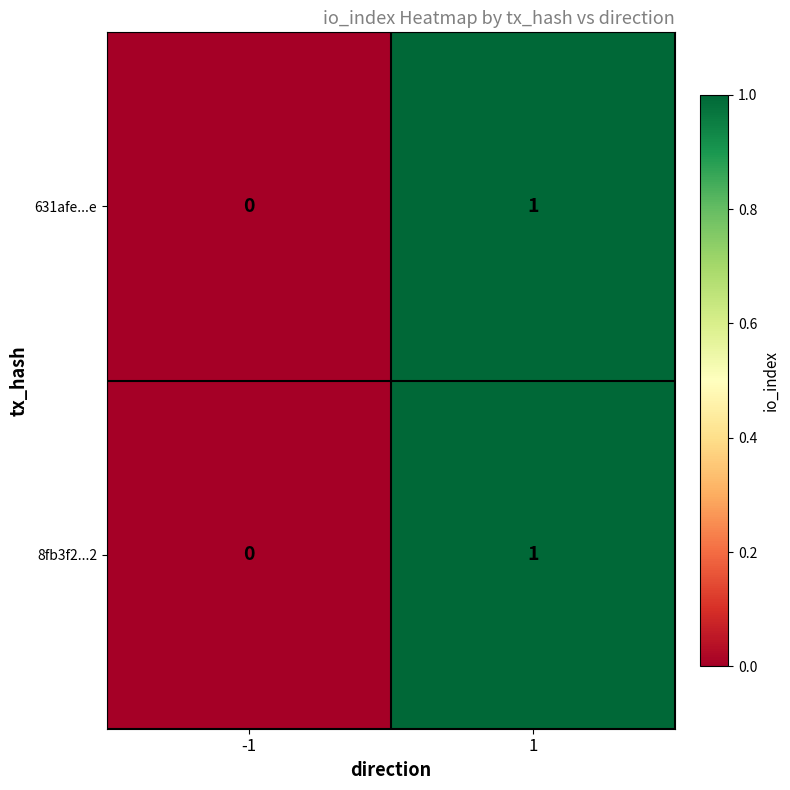

True or false: 8fb3f2...2 has a value of 0 at -1.

True